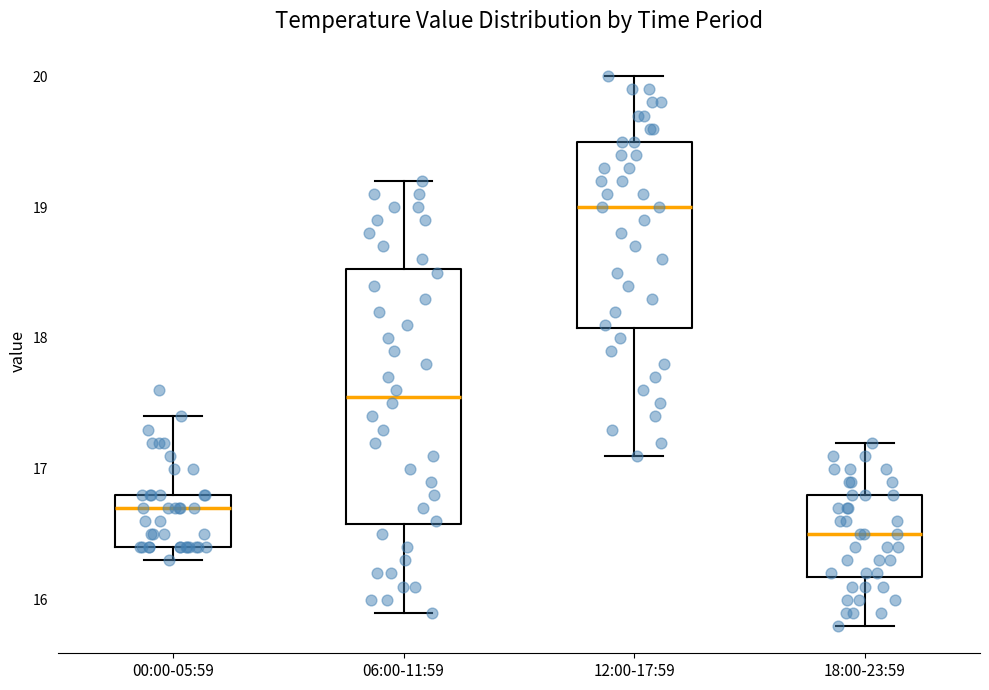

Which box's median line is the highest?

12:00-17:59